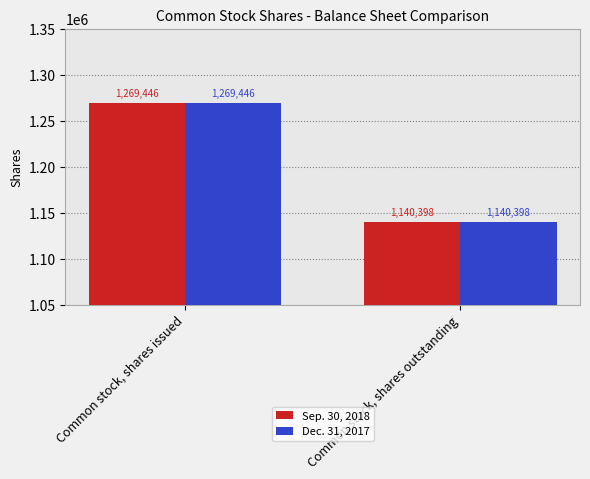

What is the total value across all series at Common stock, shares outstanding?

2280796